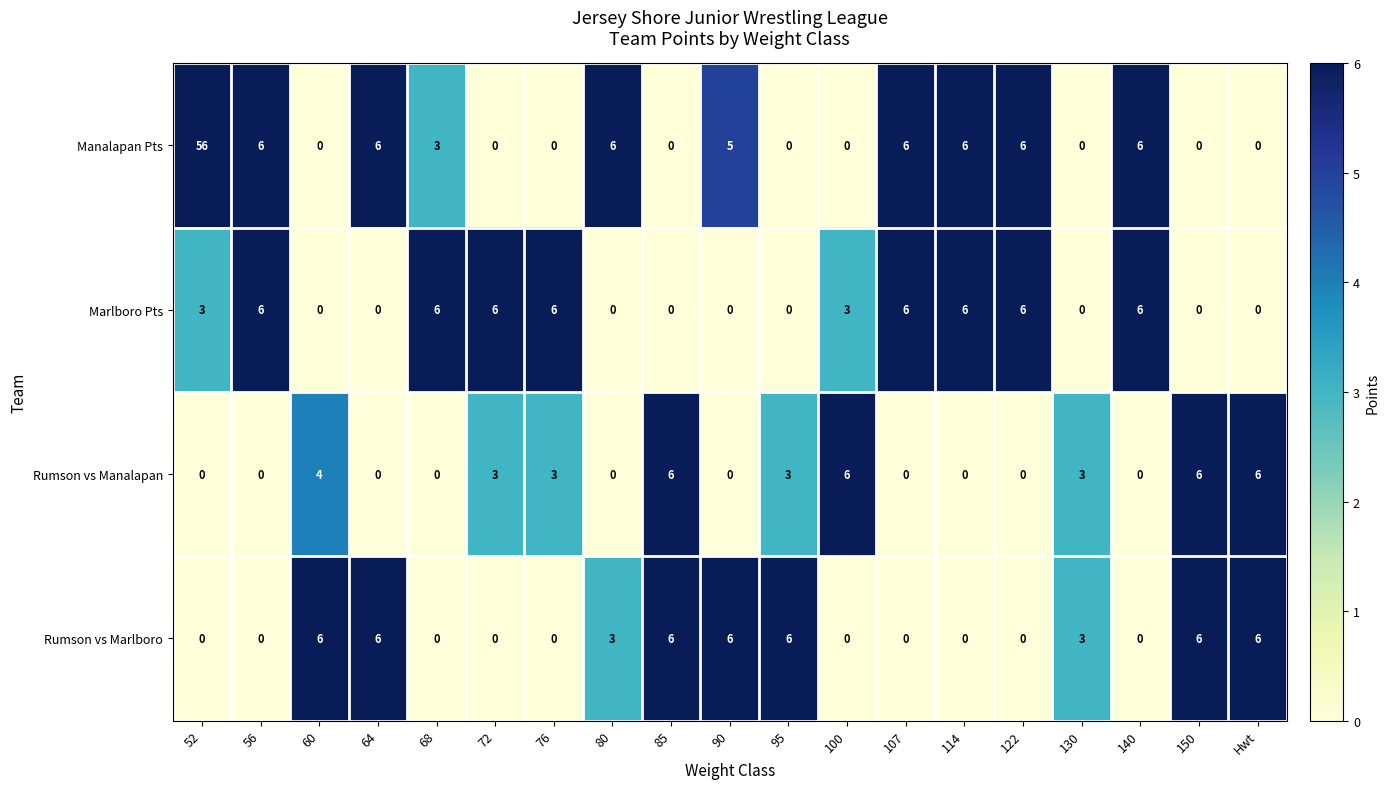

Count the Rumson vs Manalapan values in the range 0 to 4.

15